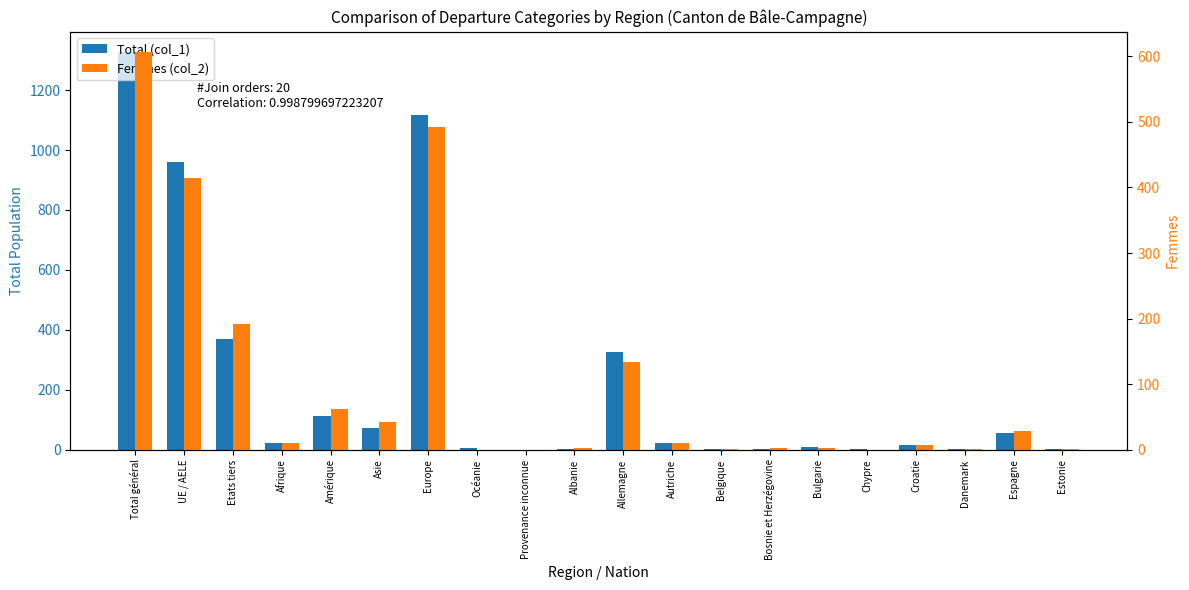

The value of Total (col_1) at Autriche is 23. True or false?

True